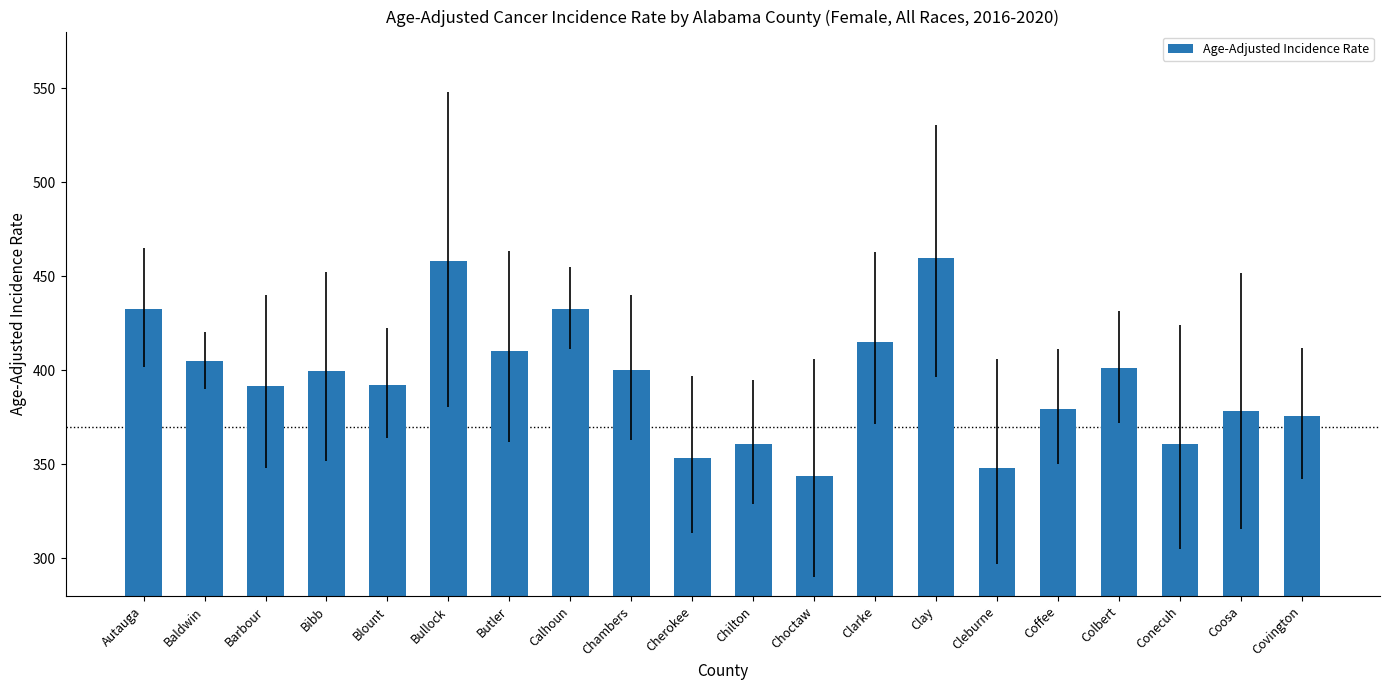

What is the ratio of the value at Barbour to the value at Choctaw?

1.1